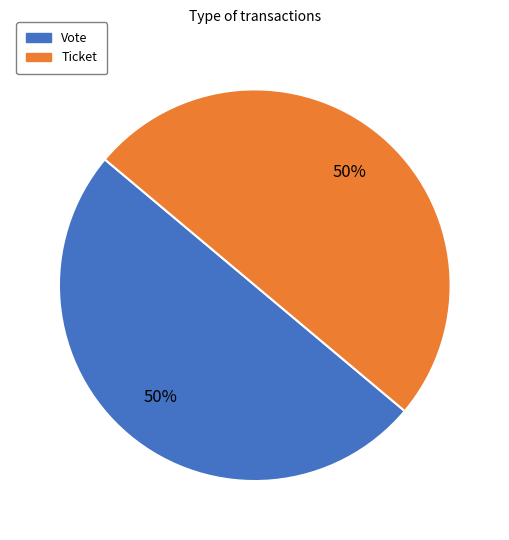

To the nearest percent, what portion does Vote represent?

50%